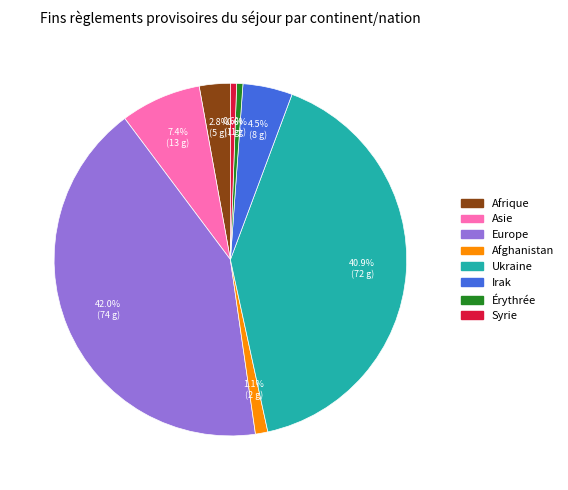

Is there a majority slice in this chart?

No